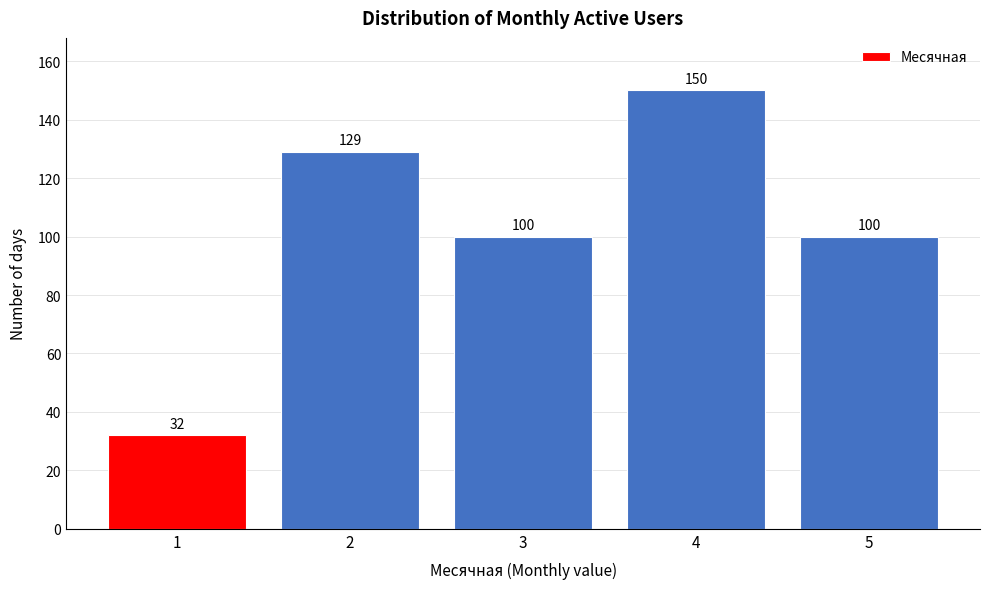

Reading left to right, list all the values displayed in this chart.

32	129	100	150	100